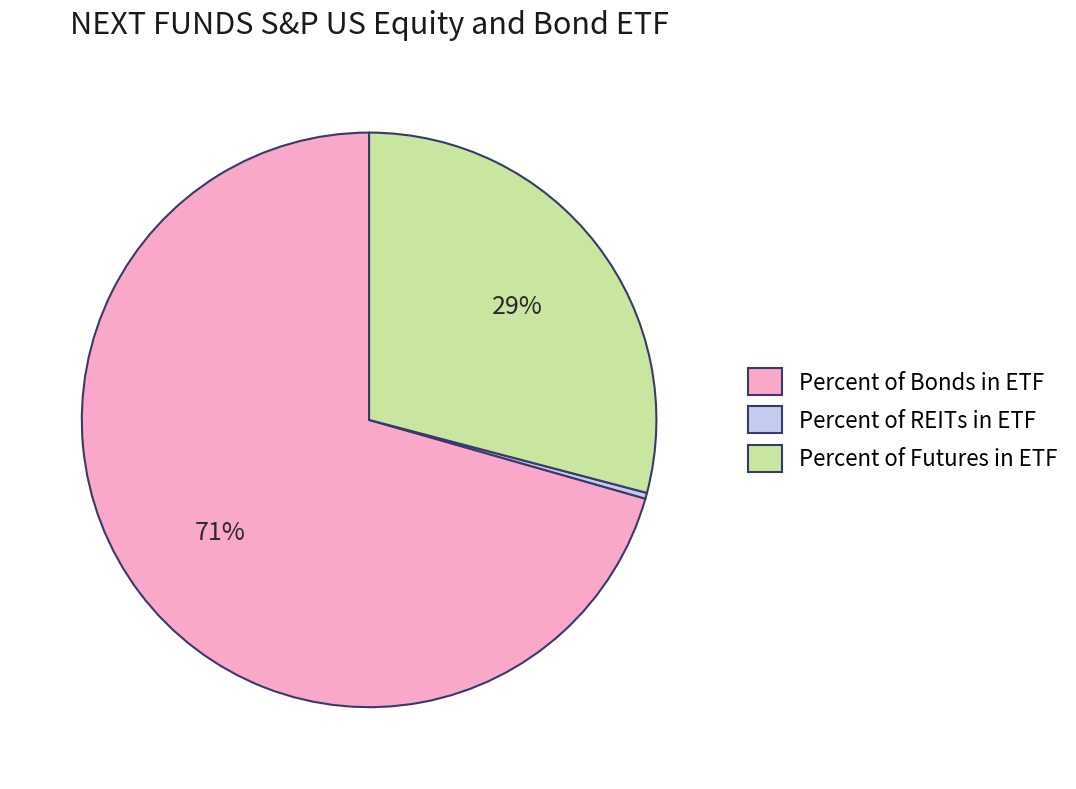

Is the sum of Percent of Bonds in ETF and Percent of Futures in ETF greater than half?

Yes